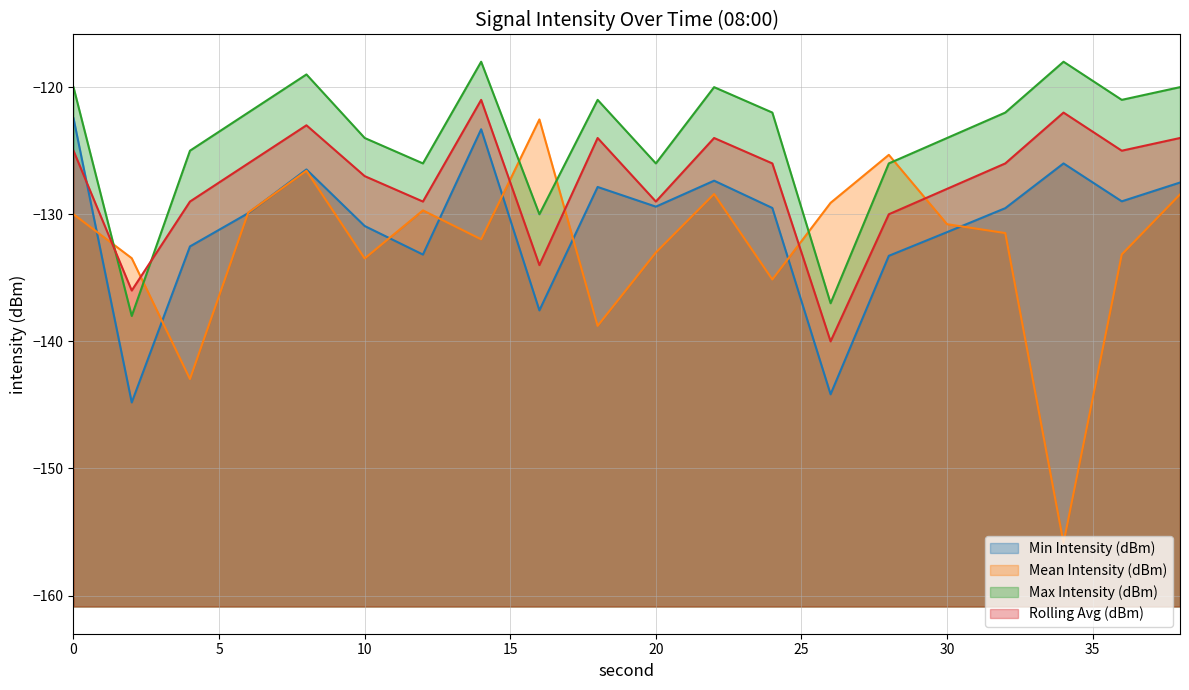

Does the chart display data point markers on the line(s)?

No